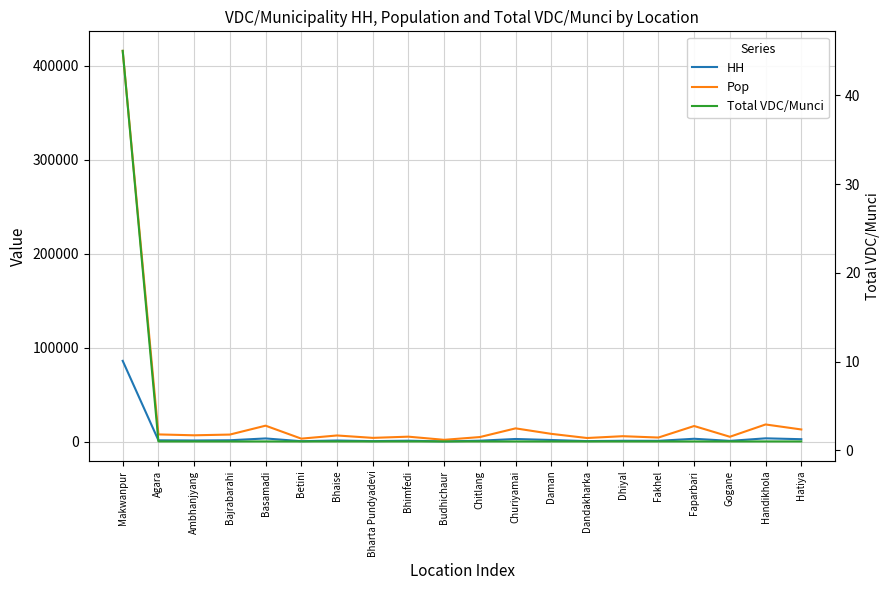

What is the average value of the Total VDC/Munci series?

3